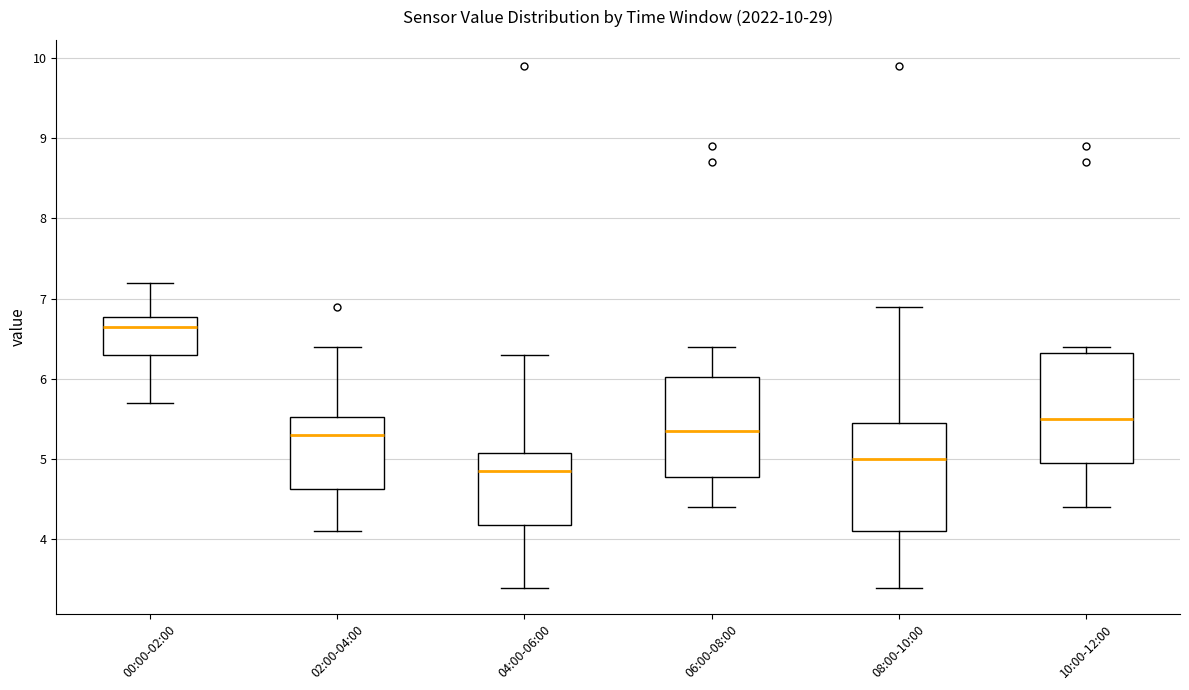

Reading left to right, read every box against the y-axis: the position of its median line, the range the box covers, and the ends of its whiskers. The values are not printed on the chart, so give them approximately, as read against the axis.

00:00-02:00: median 6.7, box 6.3 to 6.8, whiskers 5.7 to 7.2
02:00-04:00: median 5.3, box 4.6 to 5.5, whiskers 4.1 to 6.4
04:00-06:00: median 4.9, box 4.2 to 5.1, whiskers 3.4 to 6.3
06:00-08:00: median 5.4, box 4.8 to 6.0, whiskers 4.4 to 6.4
08:00-10:00: median 5.0, box 4.1 to 5.5, whiskers 3.4 to 6.9
10:00-12:00: median 5.5, box 5.0 to 6.3, whiskers 4.4 to 6.4